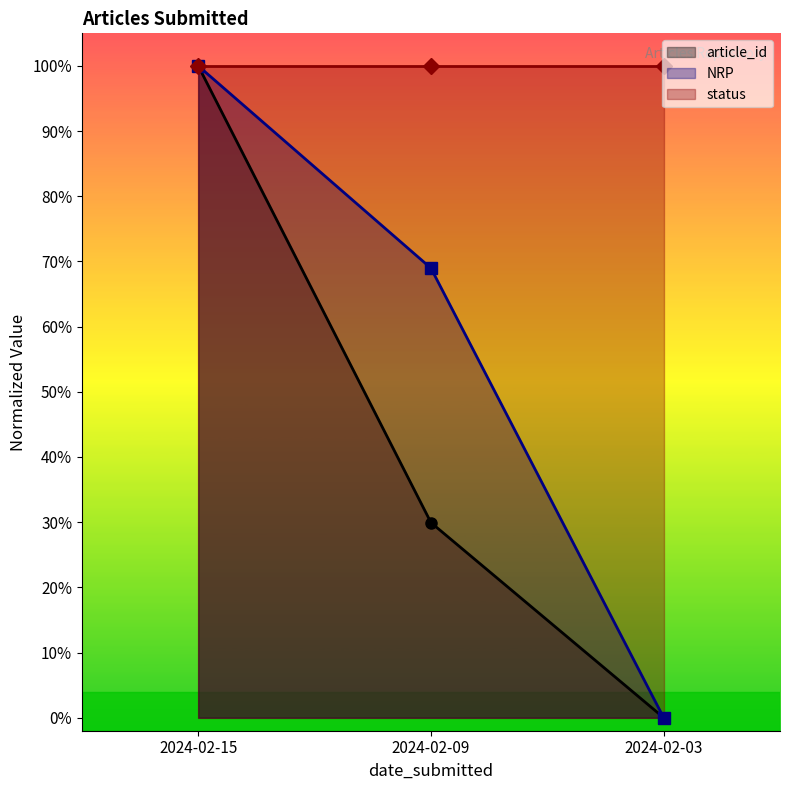

Which series has the largest range (max minus min)?

article_id